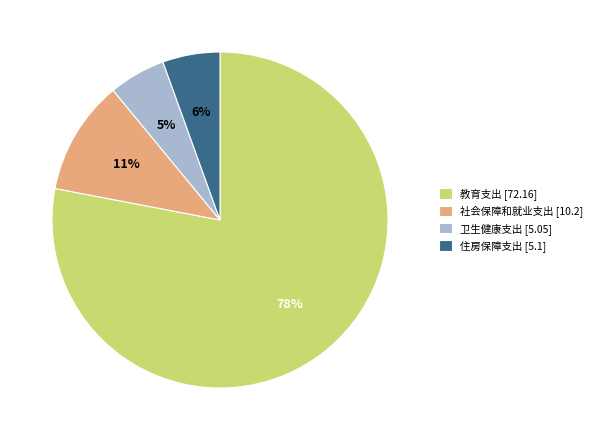

Which category accounts for the majority?

教育支出